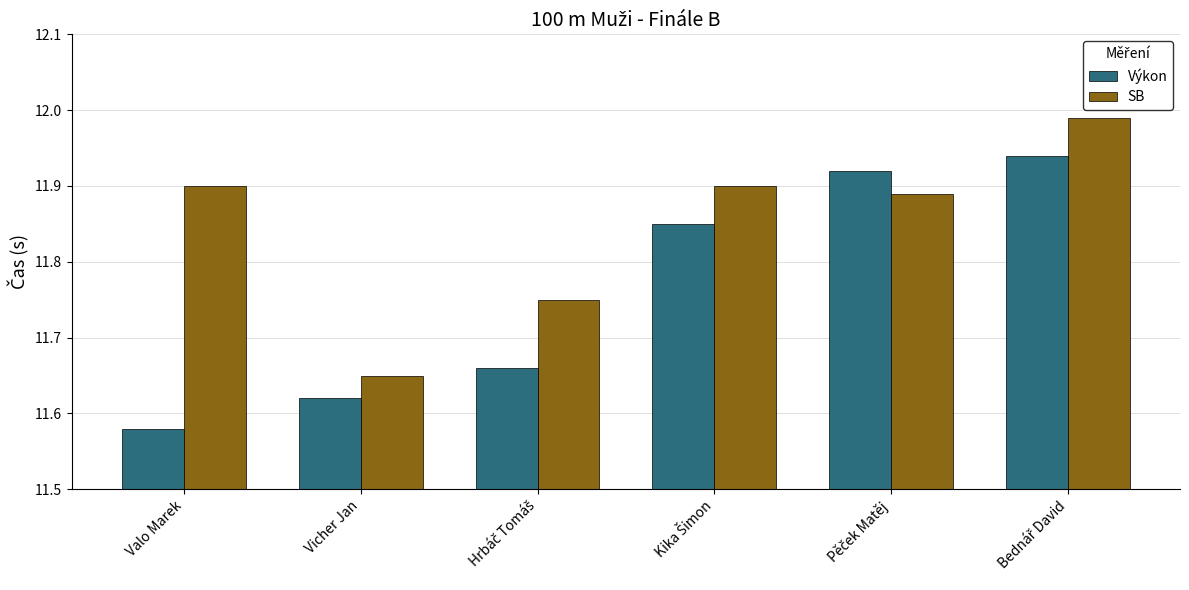

What is the sum of all Výkon values?

70.6